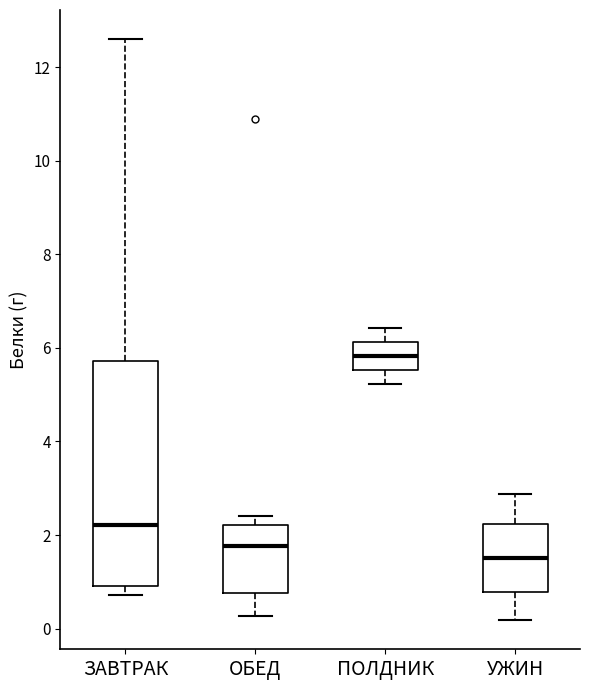

Comparing the boxes themselves (not the whiskers), which one is the tallest?

ЗАВТРАК